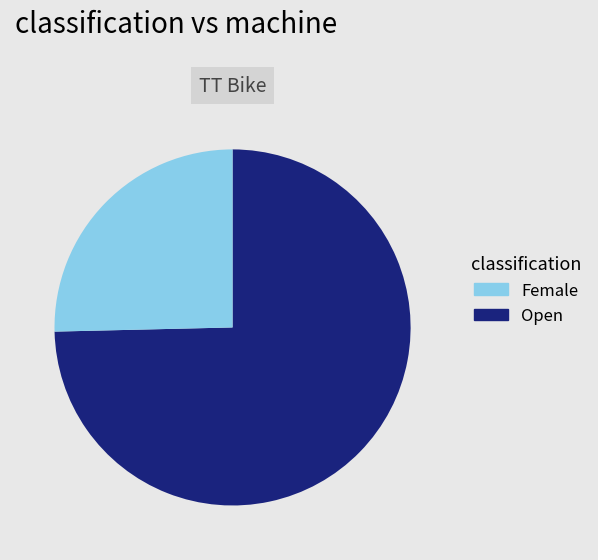

Which category has the biggest portion of the pie?

Female